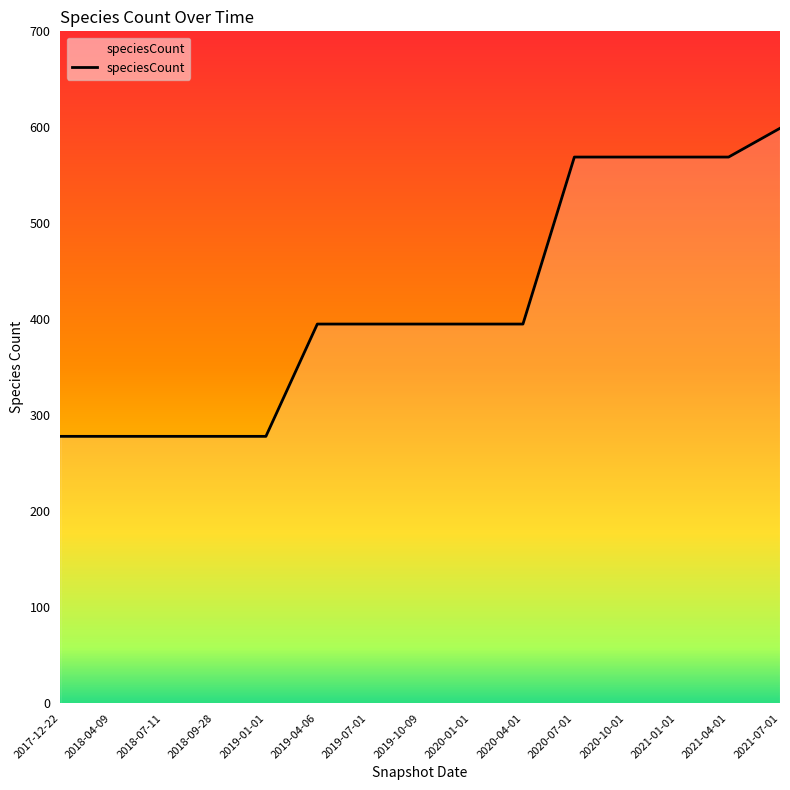

Between 2021-07-01 and 2020-10-01, which is larger?

2021-07-01